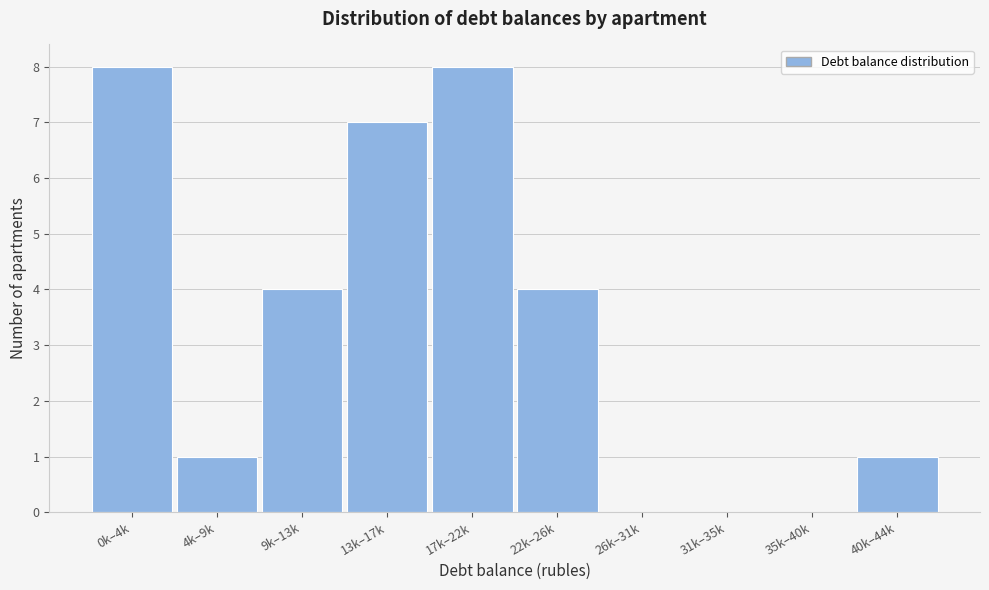

Reading left to right, list all the values displayed in this chart.

0k–4k=8	4k–9k=1	9k–13k=4	13k–17k=7	17k–22k=8	22k–26k=4	26k–31k=0	31k–35k=0	35k–40k=0	40k–44k=1